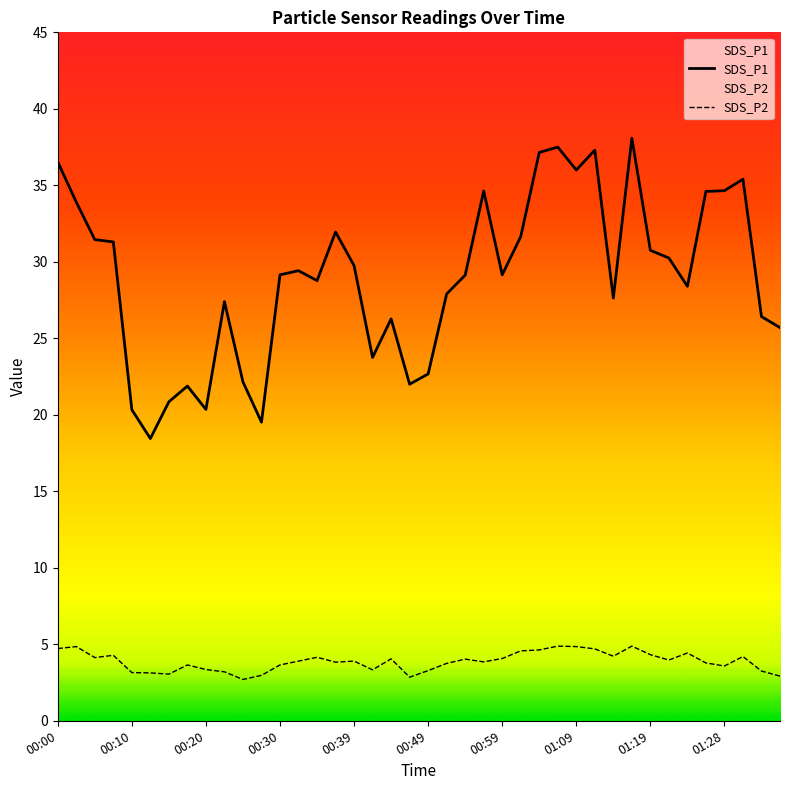

Reading right to left, extract all data points from this chart.

SDS_P1: 25.7	26.4	35.4	34.6	34.6	28.4	30.2	30.8	38.1	27.6	37.3	36.0	37.5	37.1	31.6	29.1	34.6	29.1	27.9	22.7	22.0	26.3	23.8	29.8	31.9	28.8	29.4	29.1	19.5	22.1	27.4	20.4	21.9	20.9	18.4	20.3	31.3	31.4	33.9	36.5
SDS_P2: 2.9	3.2	4.2	3.6	3.8	4.4	4.0	4.3	4.9	4.2	4.7	4.8	4.9	4.6	4.6	4.1	3.9	4.0	3.8	3.3	2.9	4.0	3.3	3.9	3.8	4.2	3.9	3.6	3.0	2.7	3.2	3.4	3.6	3.0	3.1	3.1	4.3	4.1	4.8	4.7